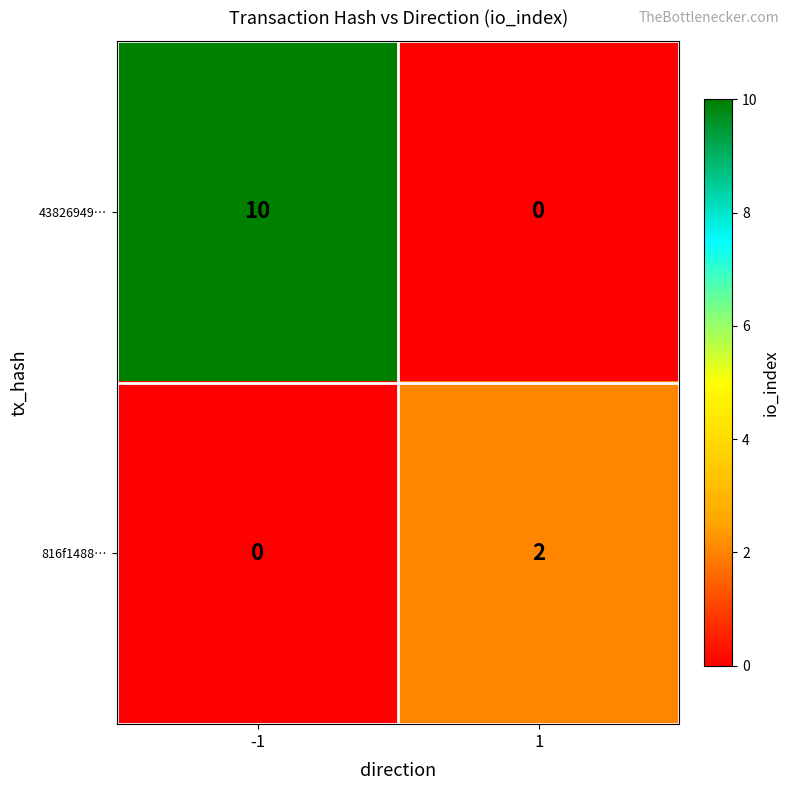

Rank the series by their maximum value, from highest to lowest.

43826949…, 816f1488…